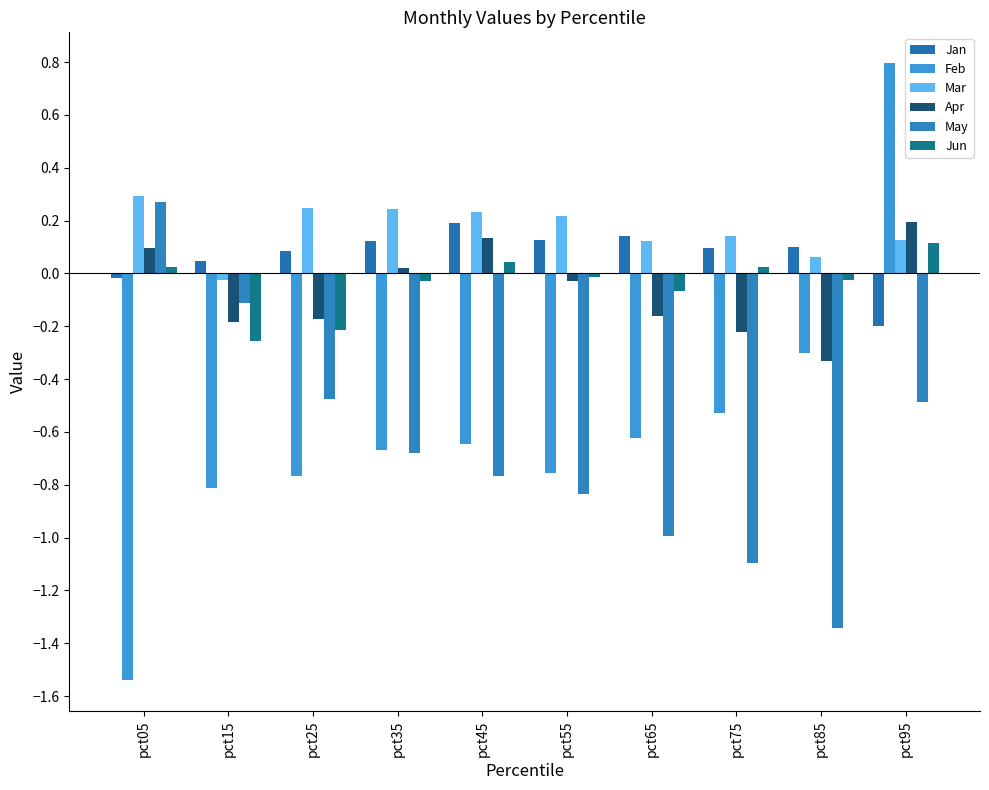

Which label corresponds to the largest value in the chart?

pct95